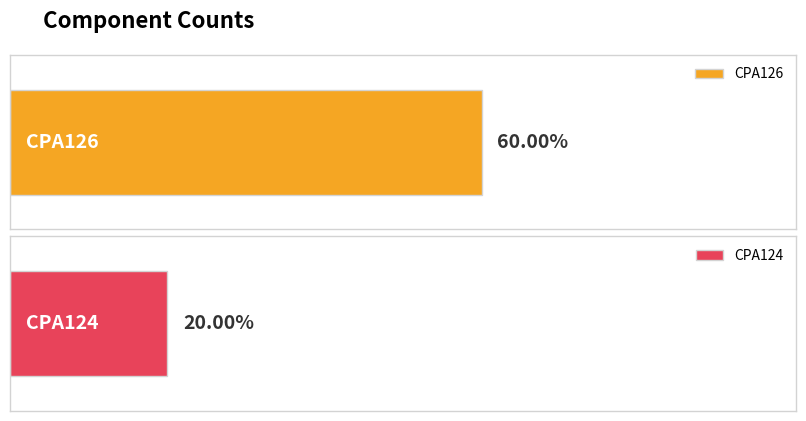

Reading left to right, what are all the values shown in this chart?

6	2